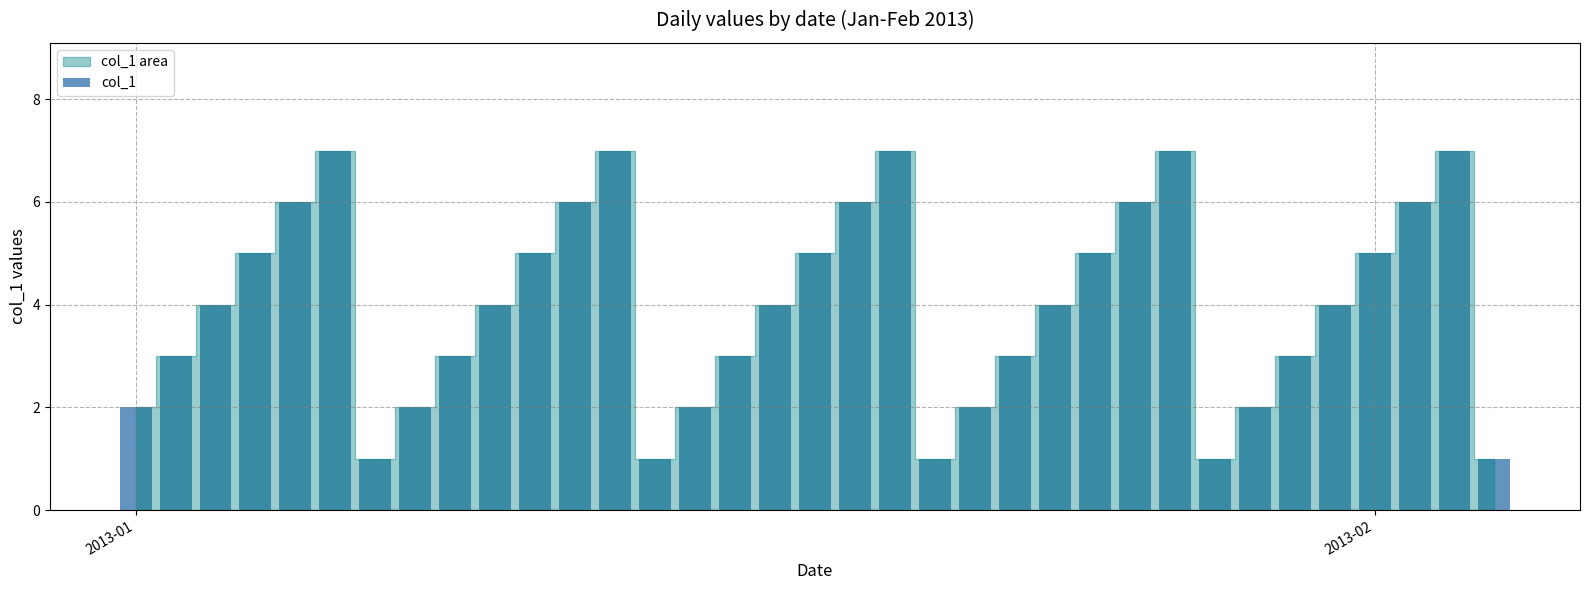

What is the value of the 15th bar from the left?

2